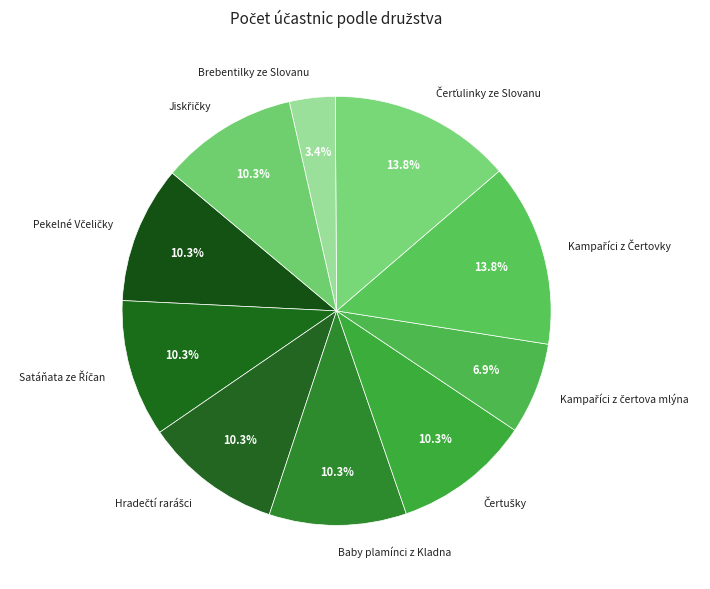

Which category has the smallest portion of the pie?

Brebentilky ze Slovanu